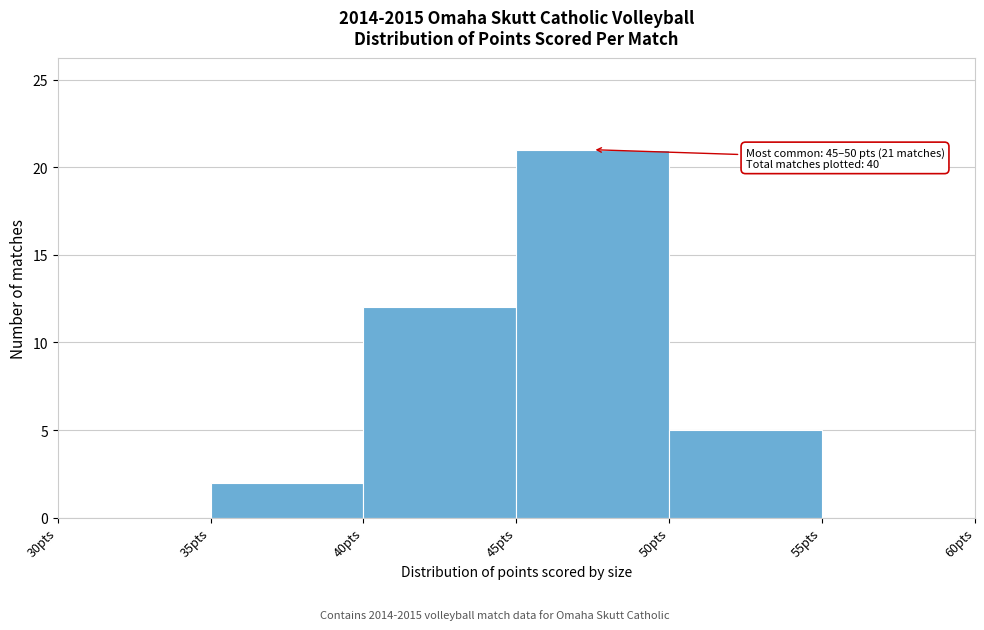

Which range on the x-axis has the tallest bar?

45 to 50